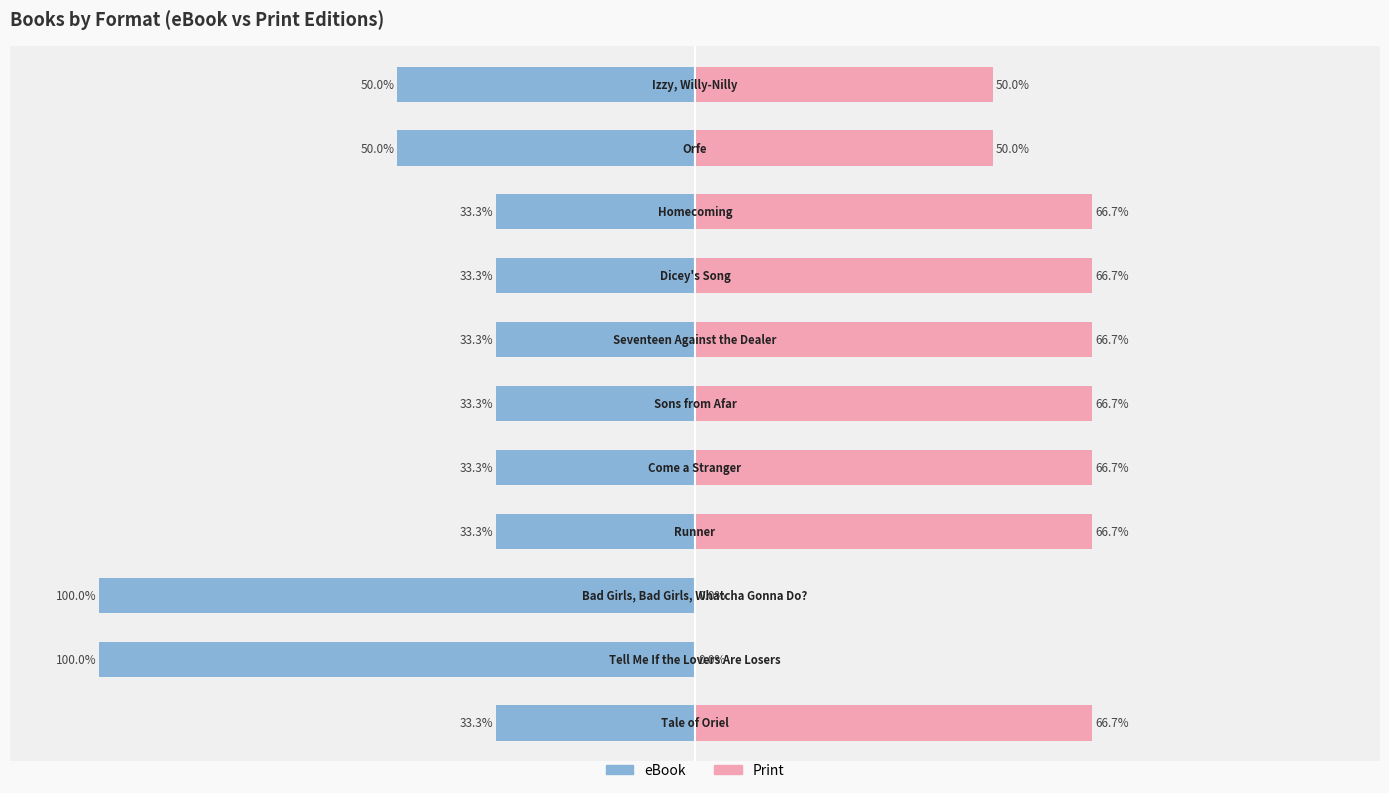

Read the Print value at 4.

66.7